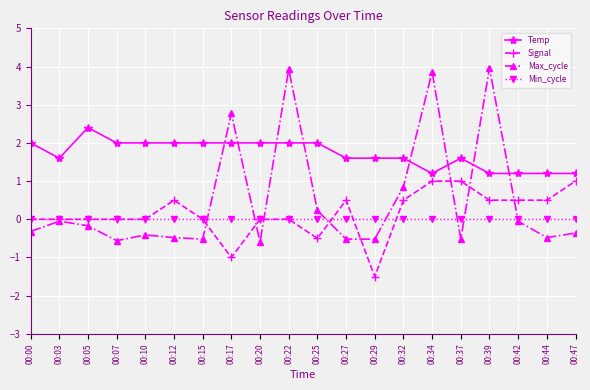

What is the sum of all Max_cycle values?

10.0